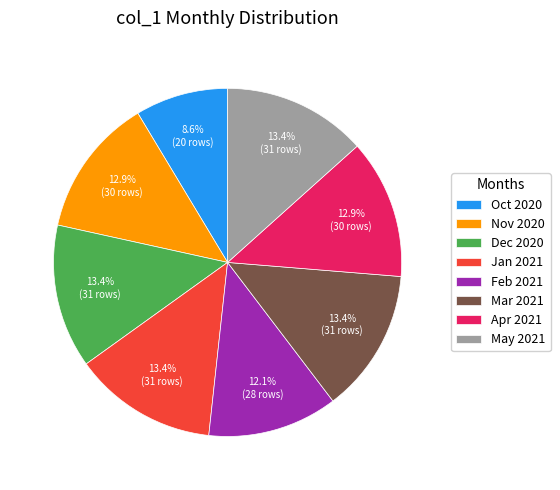

Does any single category account for the majority?

No